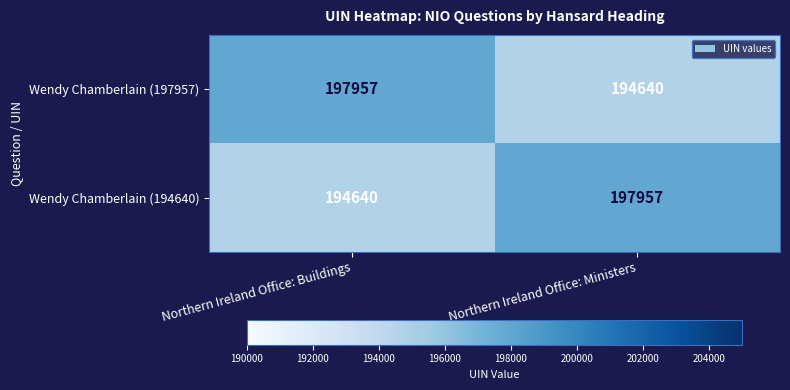

Rank the categories by Wendy Chamberlain (197957) value from lowest to highest.

Northern Ireland Office: Ministers, Northern Ireland Office: Buildings